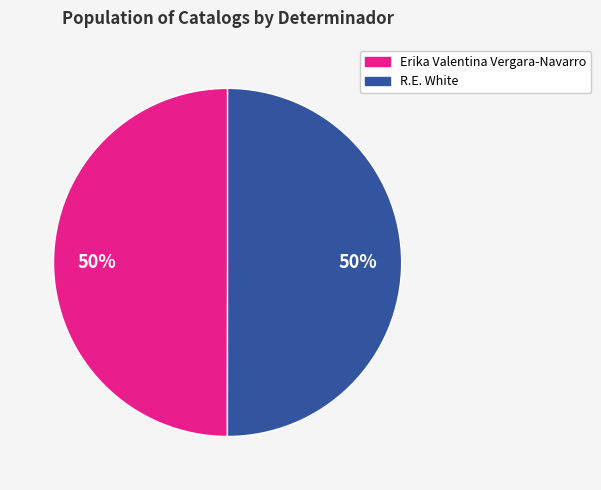

To the nearest percent, what is the average slice percentage?

50%